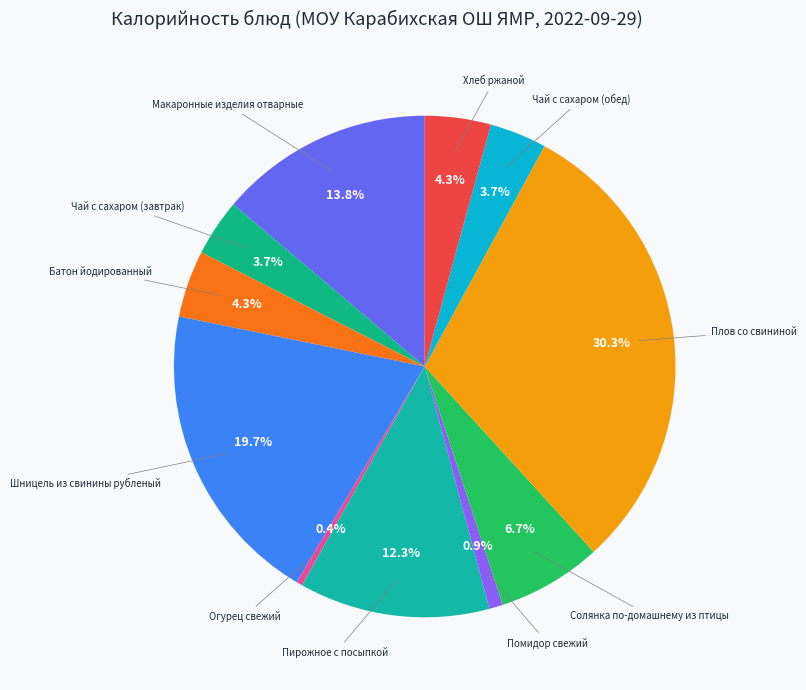

Approximately how many times larger is the value at Батон йодированный compared to Помидор свежий?

4.9